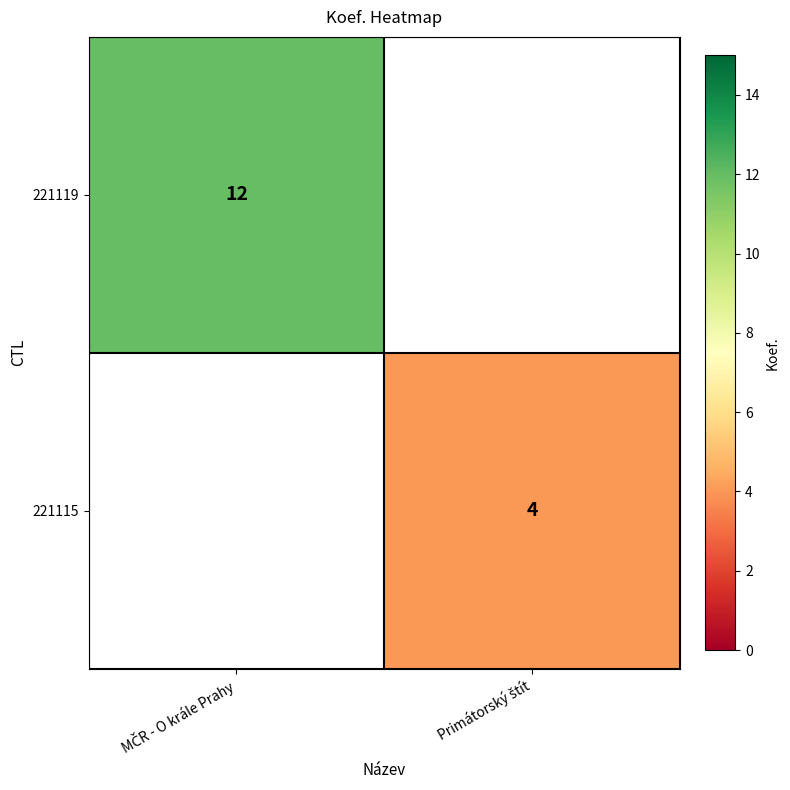

Is it true that 221119 equals 12 at MČR - O krále Prahy?

True